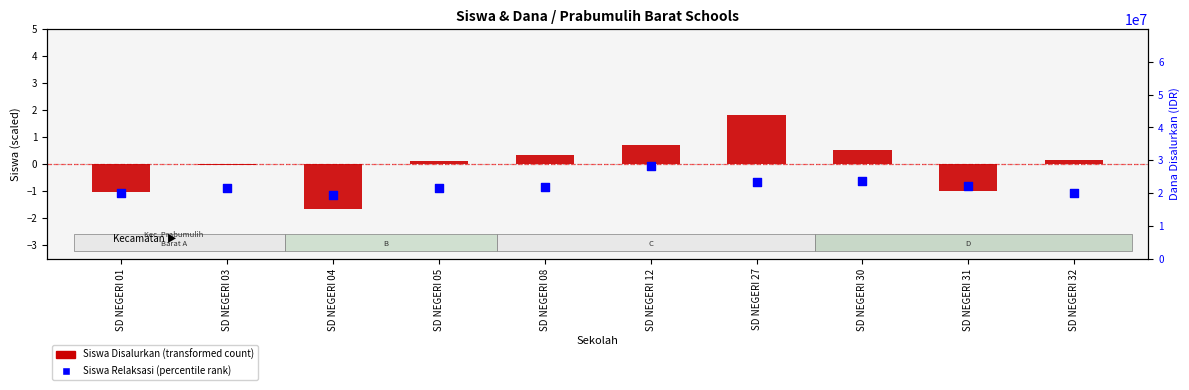

Which series reaches the minimum Y coordinate?

Siswa Disalurkan (transformed)